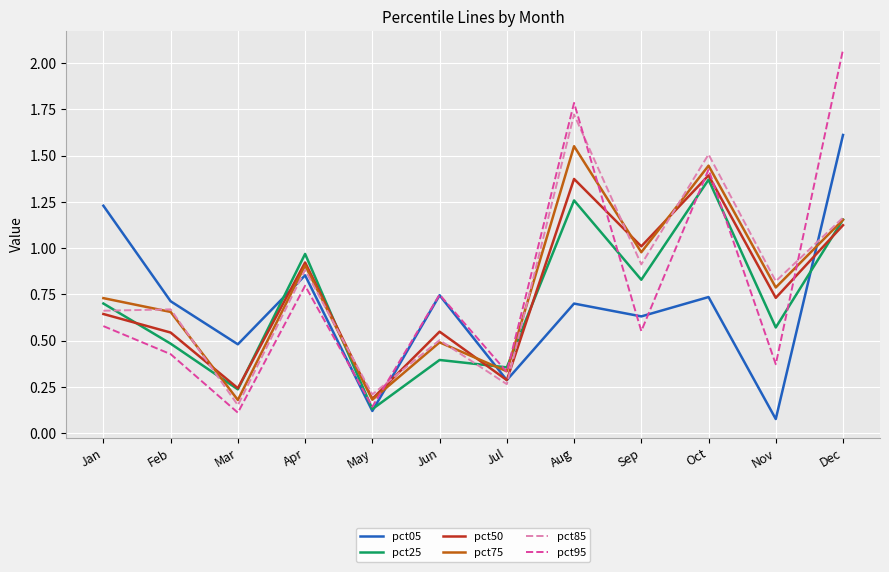

At which label does pct50 reach its minimum?

May